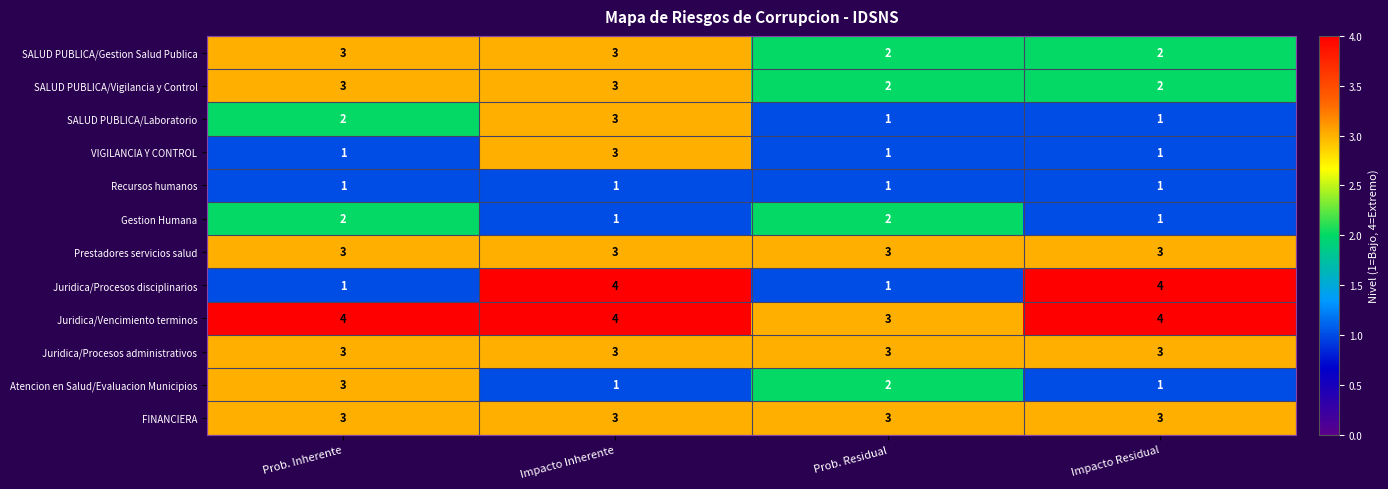

Count the VIGILANCIA Y CONTROL values in the range 1 to 3.

4